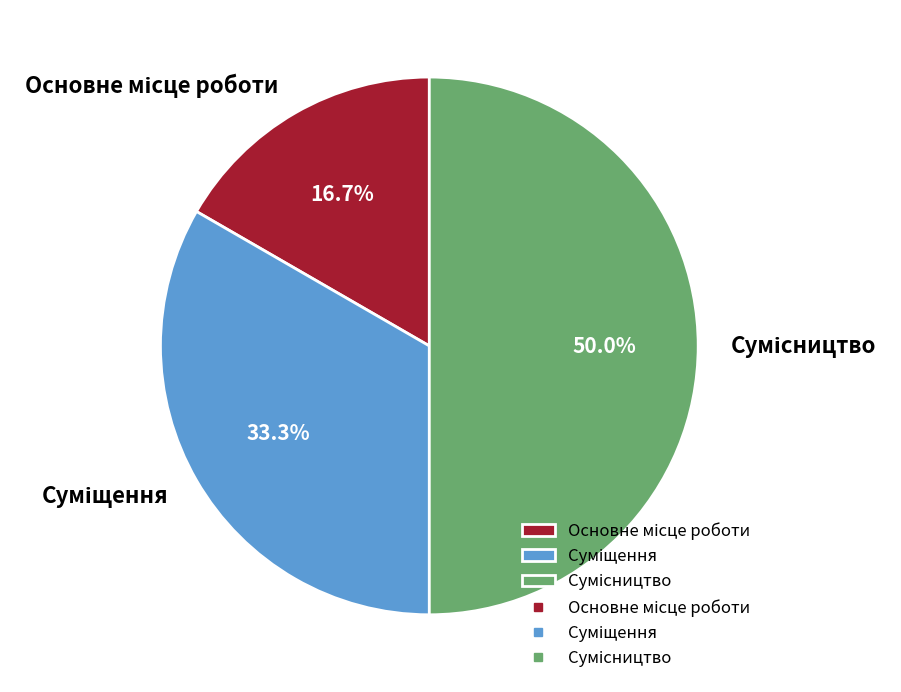

Does Основне місце роботи represent more than half of the total?

No